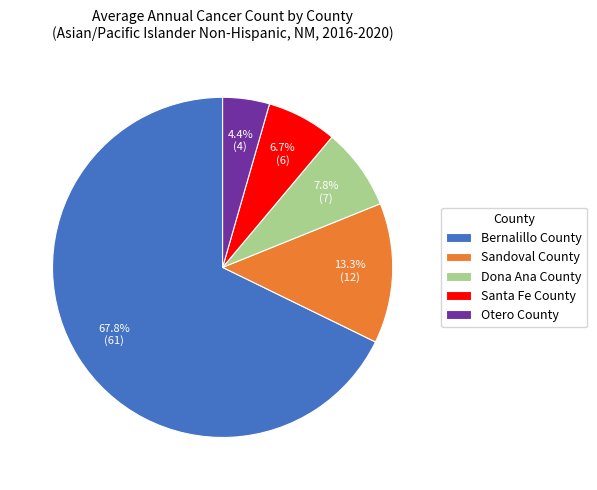

To the nearest percent, what percentage of the pie is Santa Fe County?

7%